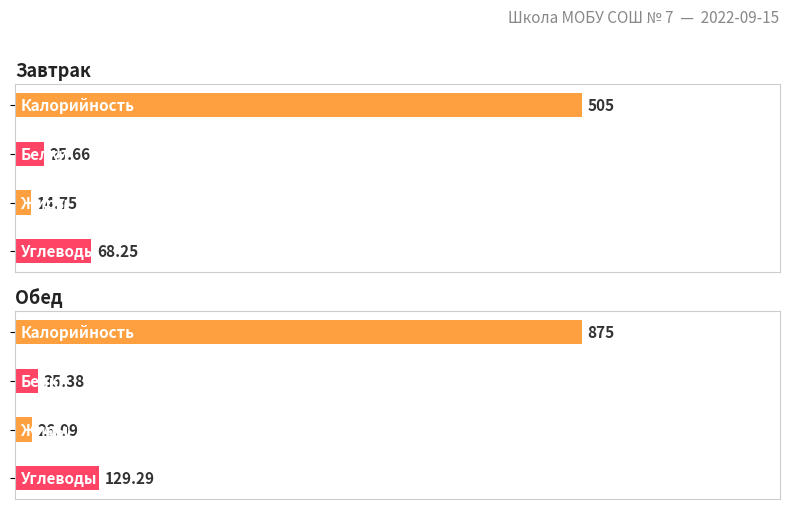

What is the minimum value shown in the chart?

14.8